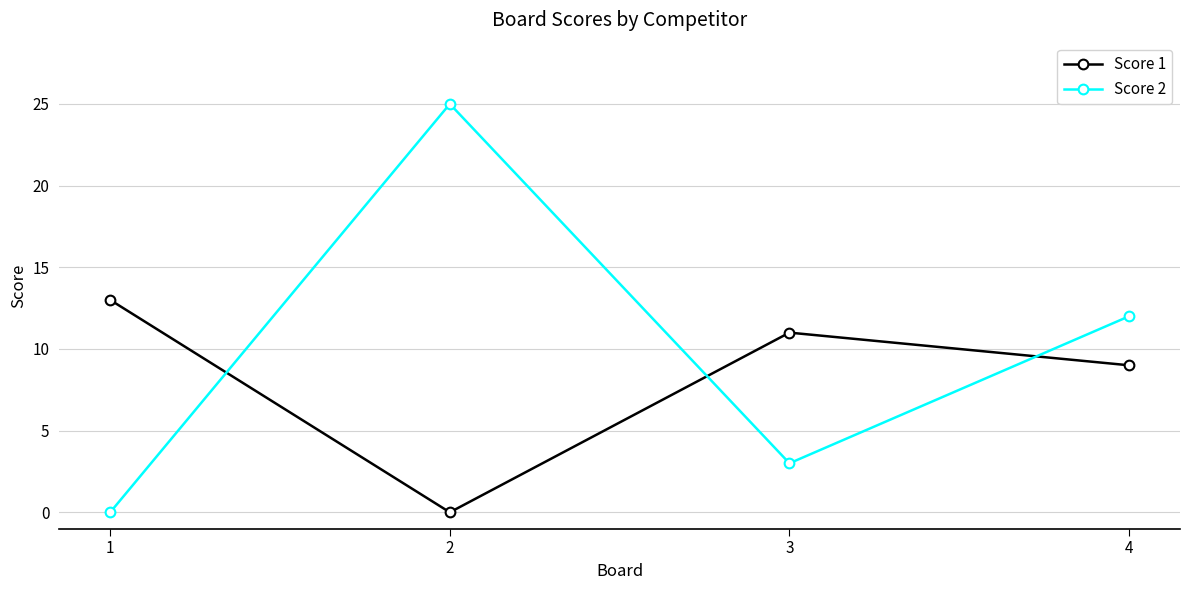

Which series has the largest total across all categories?

Score 2